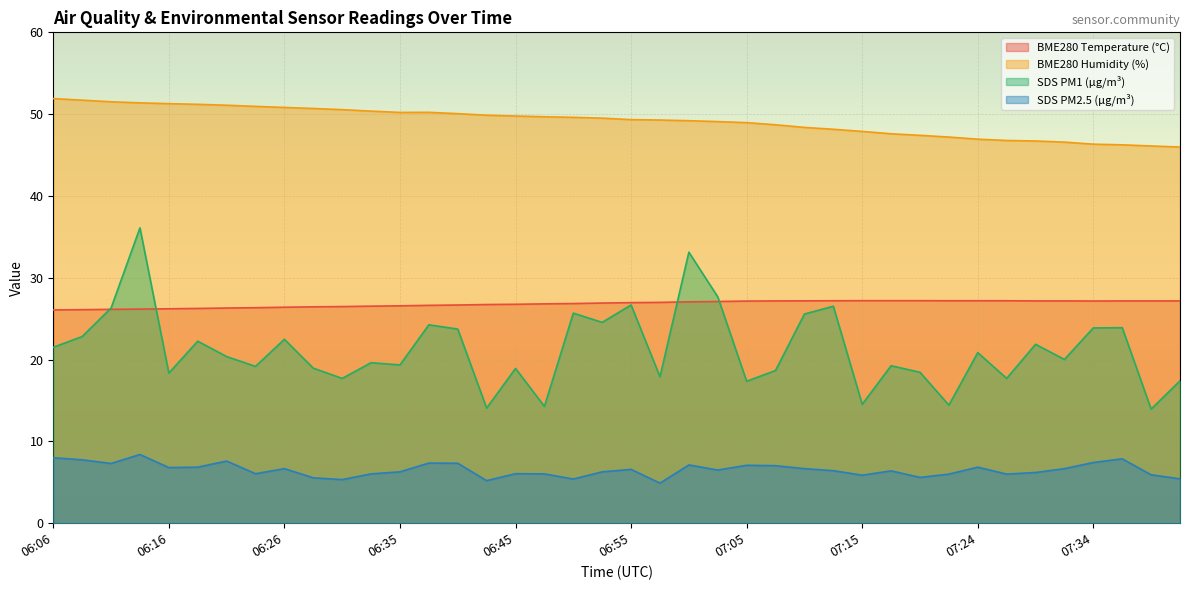

Reading left to right, list all the values displayed in this chart.

BME280_temperature: 26.1	26.1	26.1	26.2	26.2	26.2	26.3	26.3	26.4	26.4	26.5	26.5	26.6	26.6	26.7	26.7	26.8	26.8	26.9	26.9	27.0	27.0	27.1	27.1	27.1	27.2	27.2	27.2	27.2	27.2	27.2	27.2	27.2	27.2	27.2	27.2	27.2	27.2	27.2	27.2
BME280_humidity: 51.9	51.7	51.5	51.4	51.3	51.2	51.1	51.0	50.8	50.7	50.5	50.4	50.2	50.2	50.1	49.9	49.8	49.7	49.6	49.5	49.3	49.3	49.2	49.1	49.0	48.7	48.4	48.1	47.9	47.6	47.4	47.2	46.9	46.8	46.7	46.6	46.3	46.2	46.1	46.0
SDS_P1: 21.5	22.8	26.3	36.1	18.4	22.2	20.4	19.2	22.5	18.9	17.7	19.6	19.4	24.2	23.7	14.1	18.9	14.3	25.7	24.6	26.7	17.9	33.1	27.7	17.4	18.7	25.6	26.5	14.5	19.2	18.4	14.4	20.9	17.7	21.9	20.0	23.9	23.9	13.9	17.4
SDS_P2: 8.0	7.8	7.3	8.4	6.8	6.8	7.6	6.0	6.7	5.5	5.3	6.0	6.3	7.3	7.3	5.2	6.0	6.0	5.4	6.3	6.6	4.9	7.1	6.5	7.1	7.0	6.7	6.4	5.9	6.4	5.6	6.0	6.8	6.0	6.2	6.7	7.4	7.9	5.9	5.4